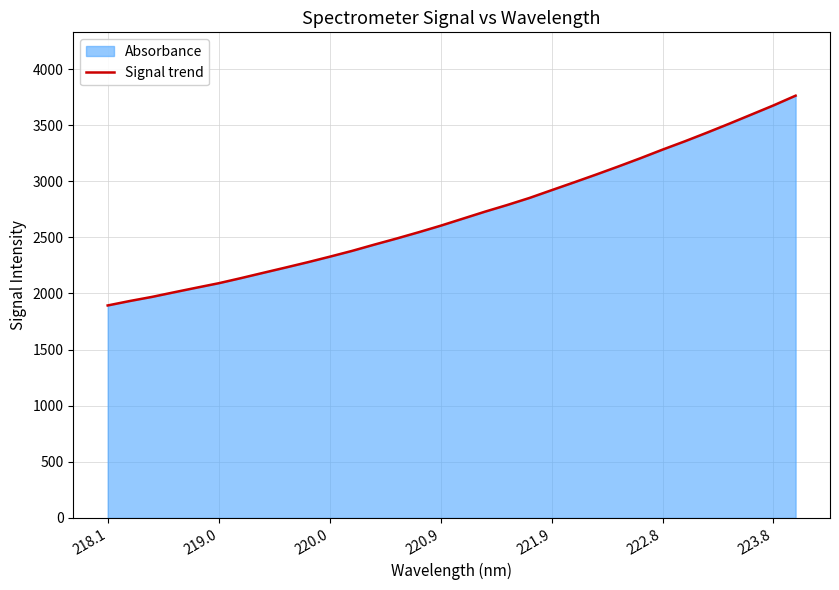

The value at 222.8 is 1751.9. True or false?

False